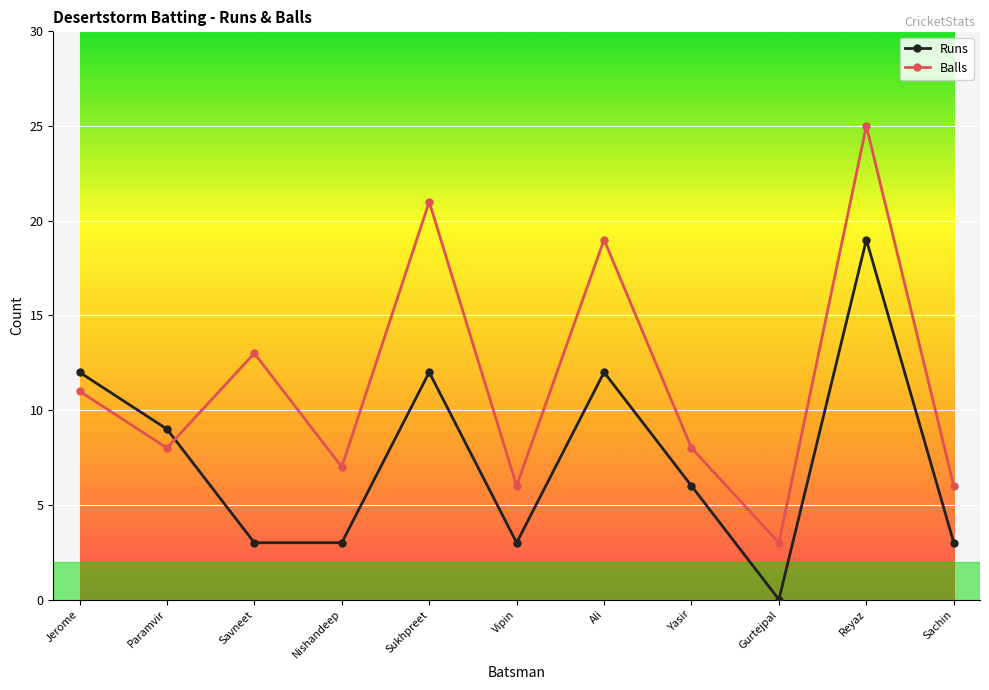

At which category is the sum across all series the highest?

Reyaz